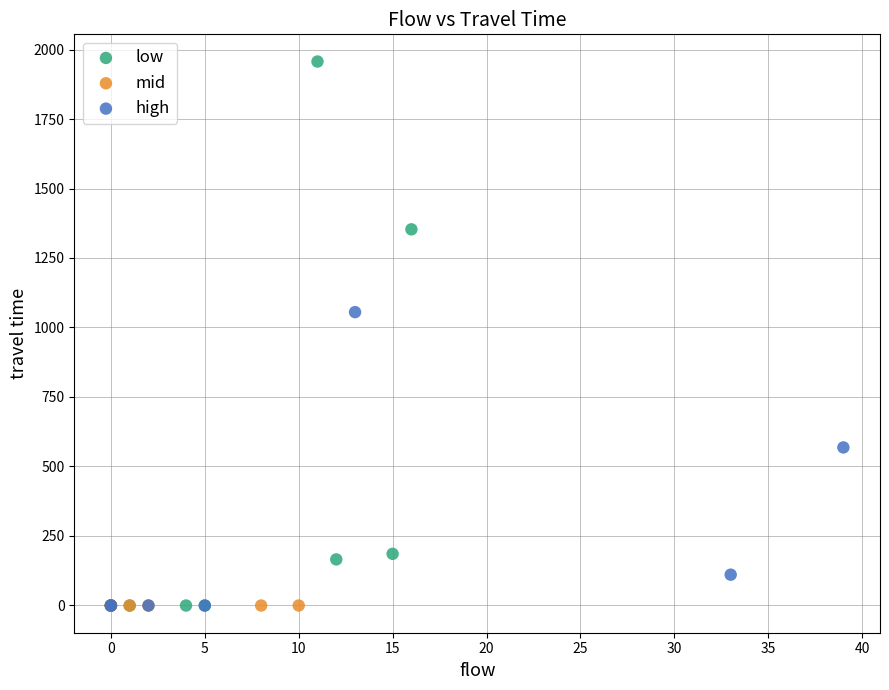

Which series contains the highest Y value?

low